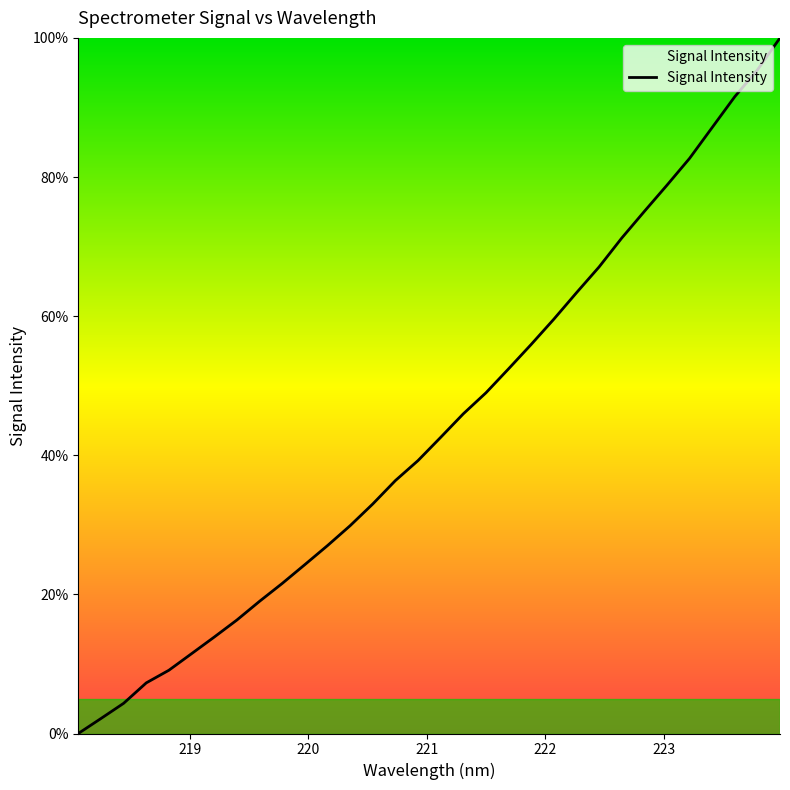

What is the greatest value displayed?

100.0